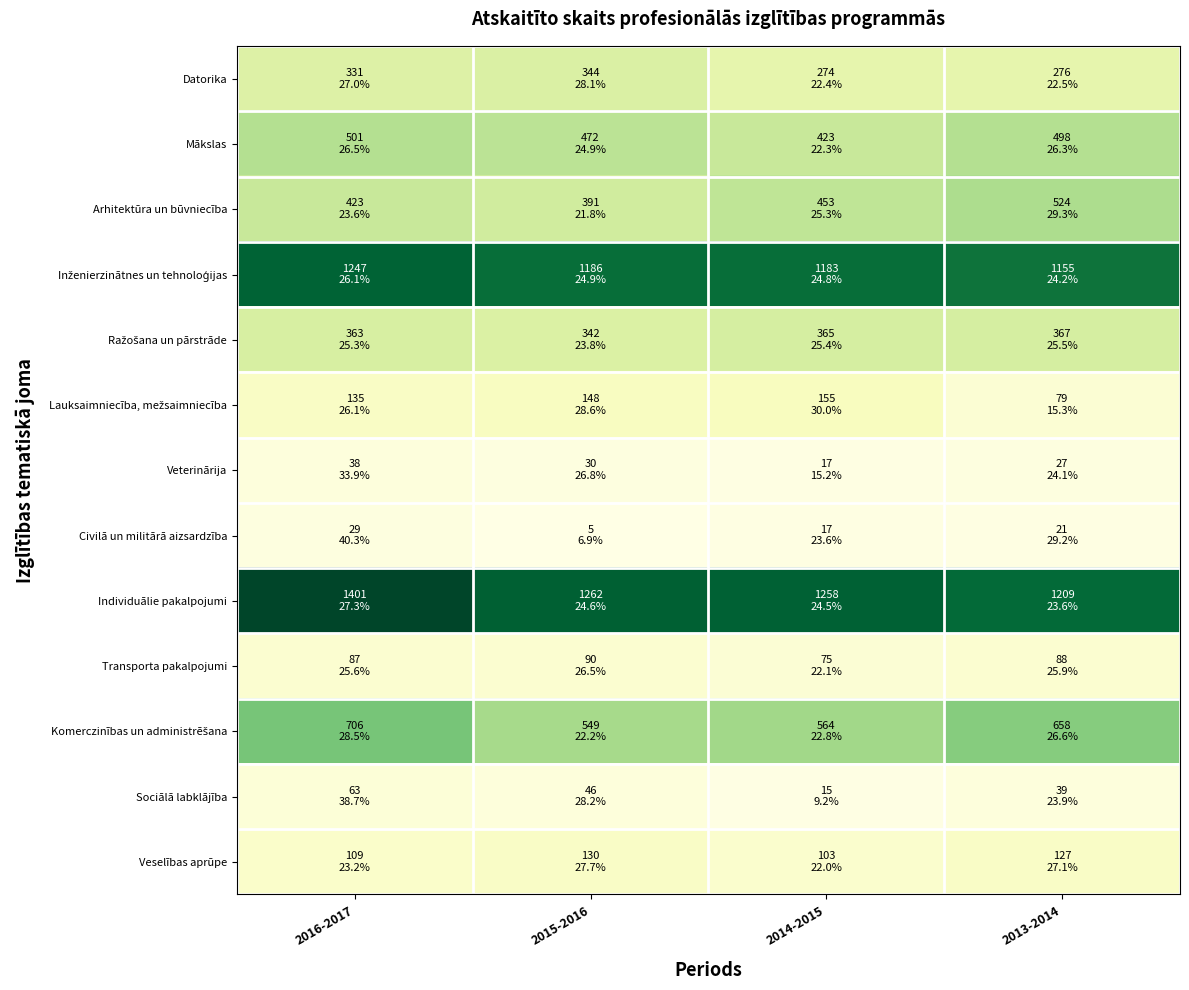

At which category is the sum across all series the highest?

2016-2017